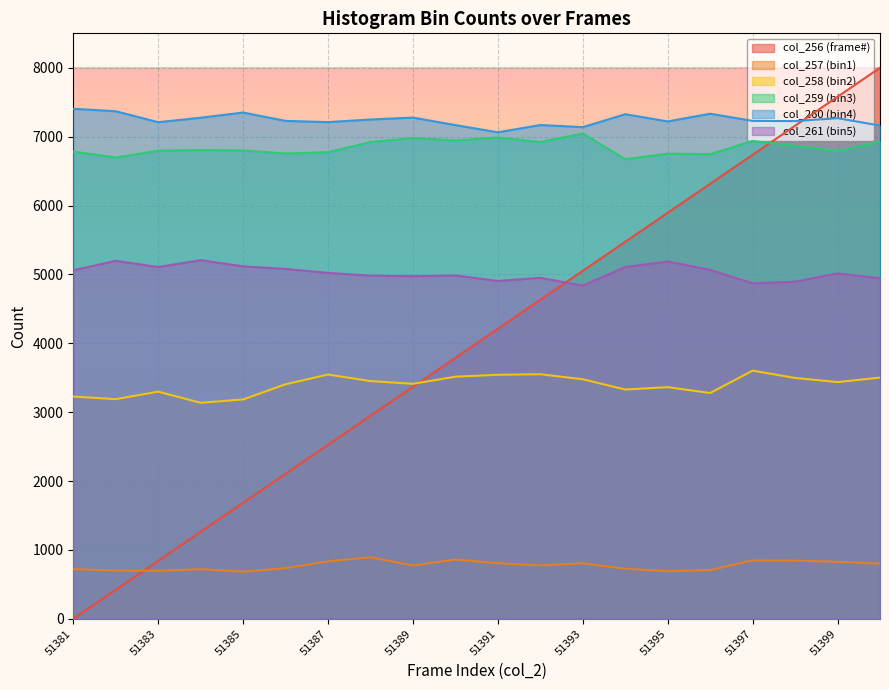

What is the difference between the second highest and minimum values in the col_257 series?

177.0